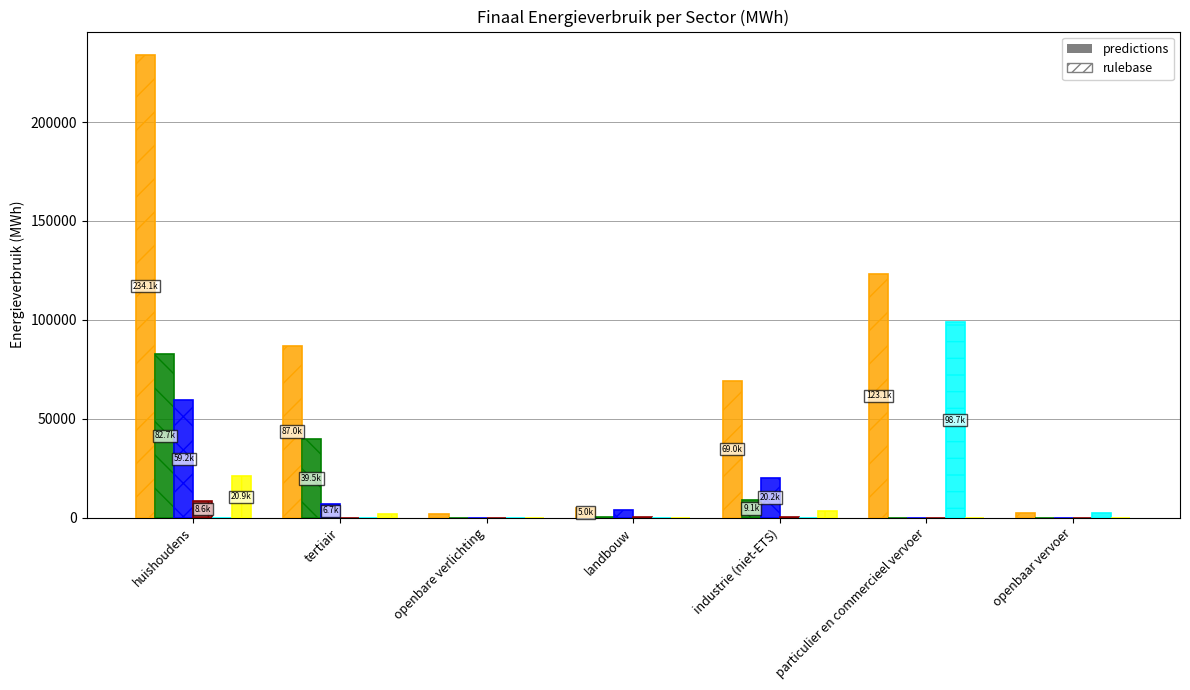

How many distinct data groups are displayed?

12